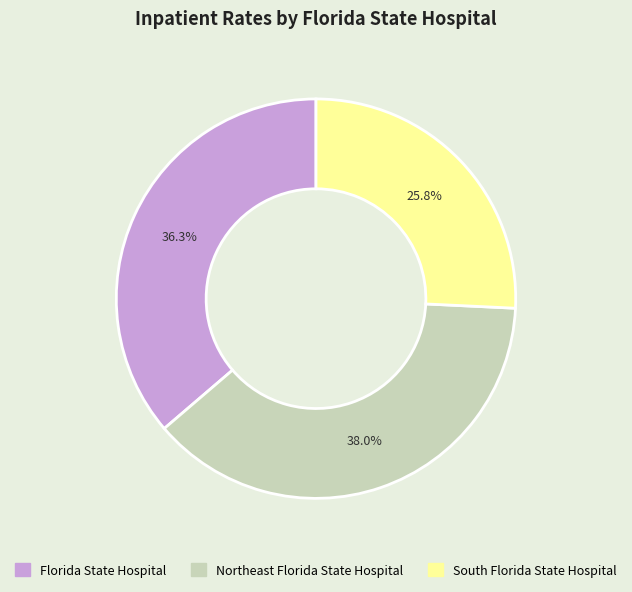

What is the ratio of the value at Florida State Hospital to the value at South Florida State Hospital?

1.4